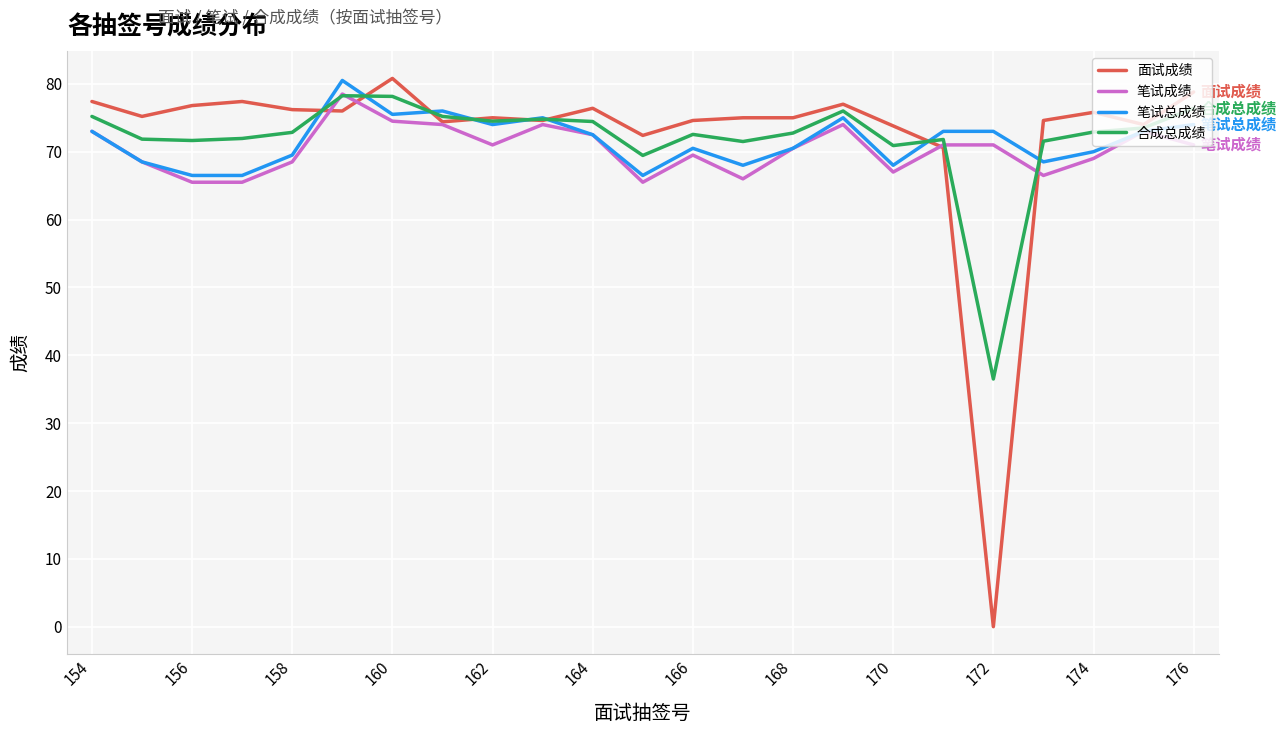

True or false: 笔试成绩 has more than 0 points higher than both neighbors.

True